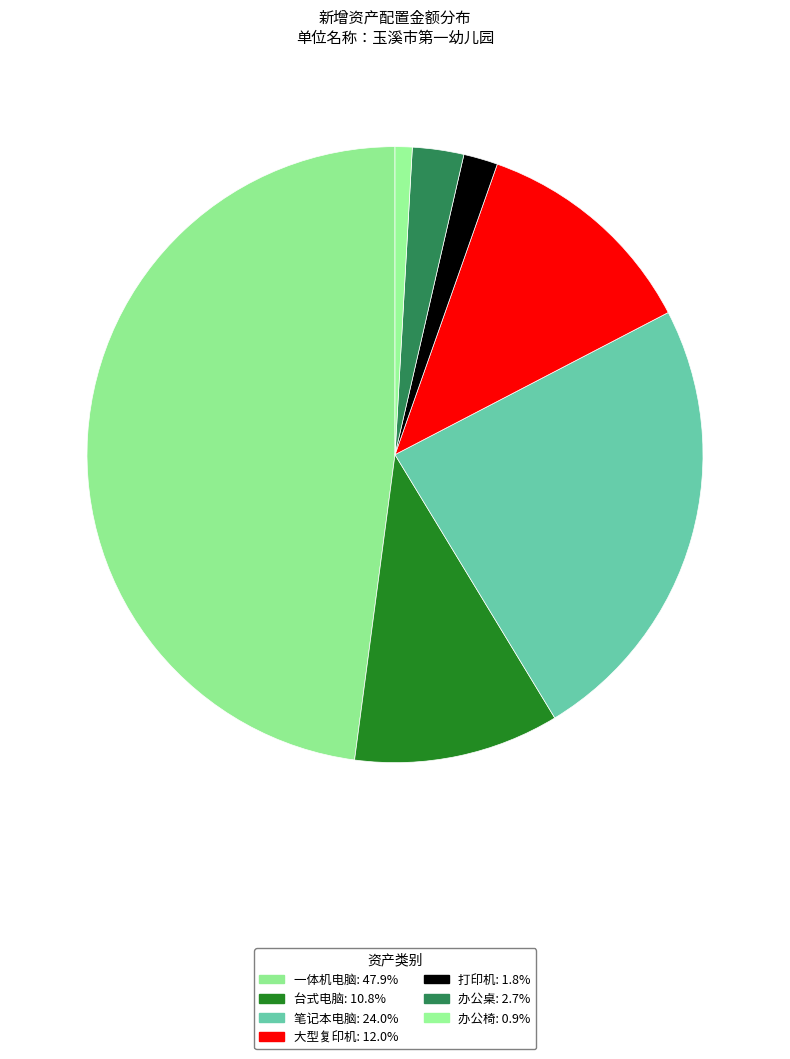

Which has a higher value, 打印机 or 大型复印机?

大型复印机